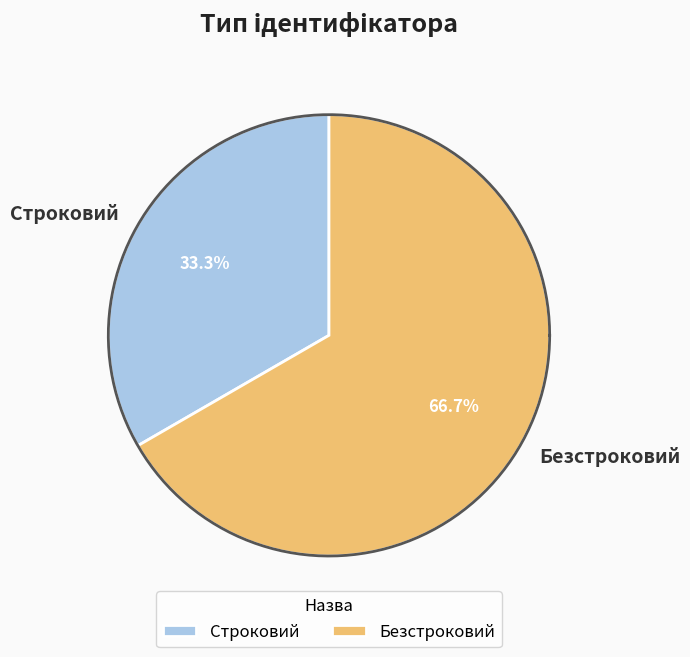

Is it true that Строковий is 33% of the pie?

True